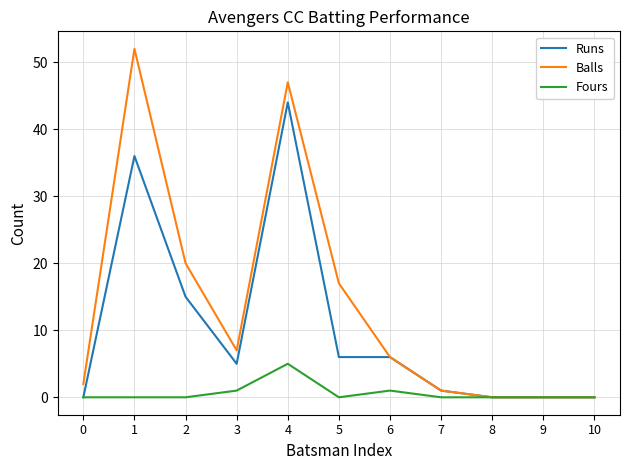

Which series changed the most between 3 and 5?

Balls